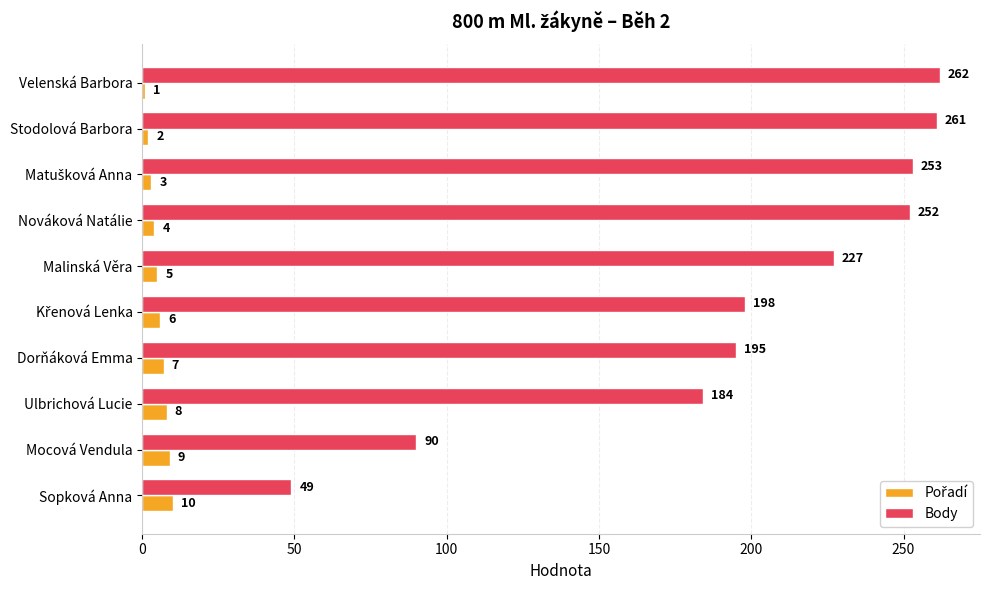

Which series has the largest range (max minus min)?

Body